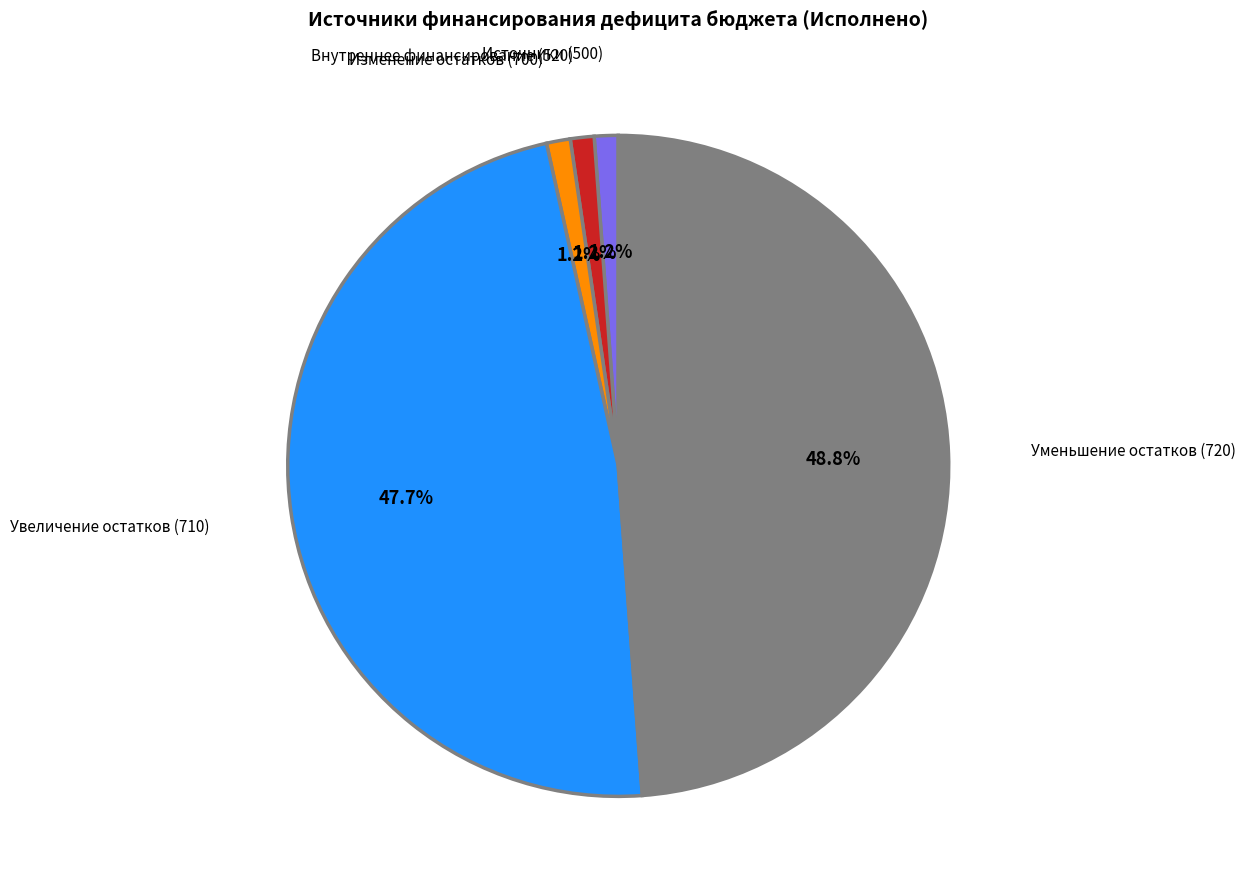

Is there a majority slice in this chart?

No